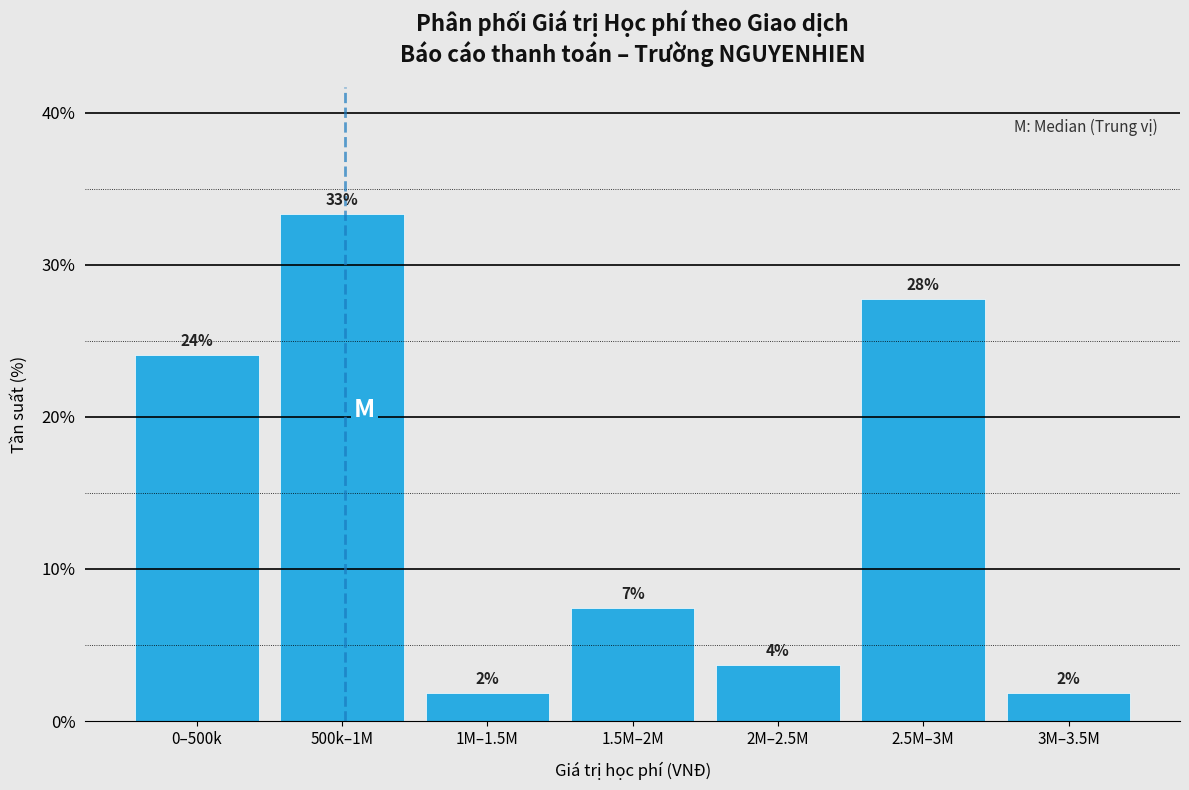

How many bars are there in total?

7